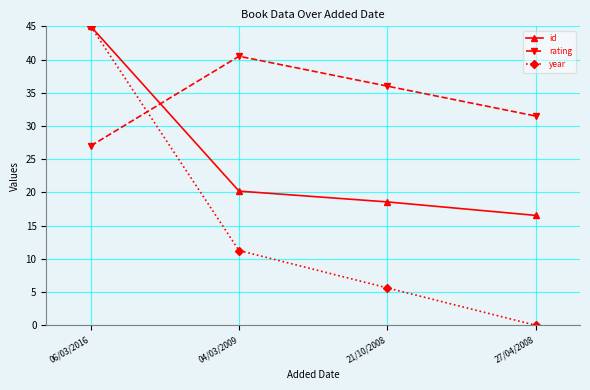

At which category does rating reach its first local peak?

04/03/2009